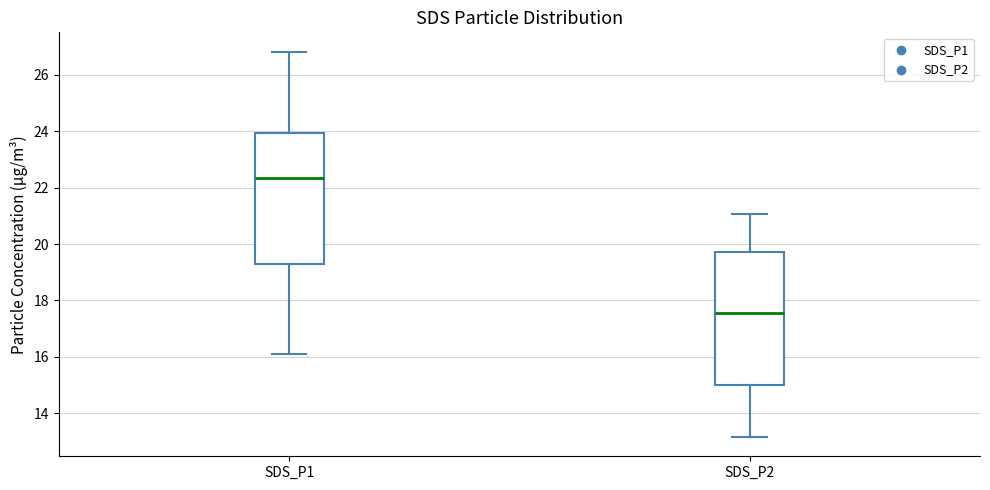

Reading left to right, transcribe this box plot: for each box, give where its median line is, the range the box spans, and where its two whiskers end, as read against the y-axis. The values are not printed on the chart, so give them approximately, as read against the axis.

SDS_P1: median 22.4, box 19.2 to 24.0, whiskers 16.2 to 26.8
SDS_P2: median 17.6, box 15.0 to 19.8, whiskers 13.2 to 21.0